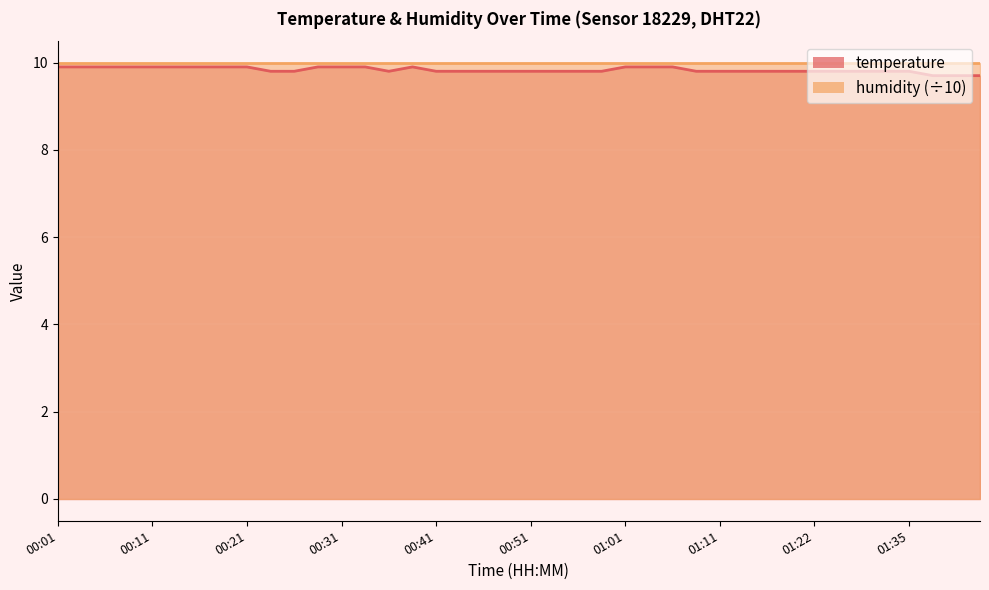

What is the label of the 29th point from the right?

00:28